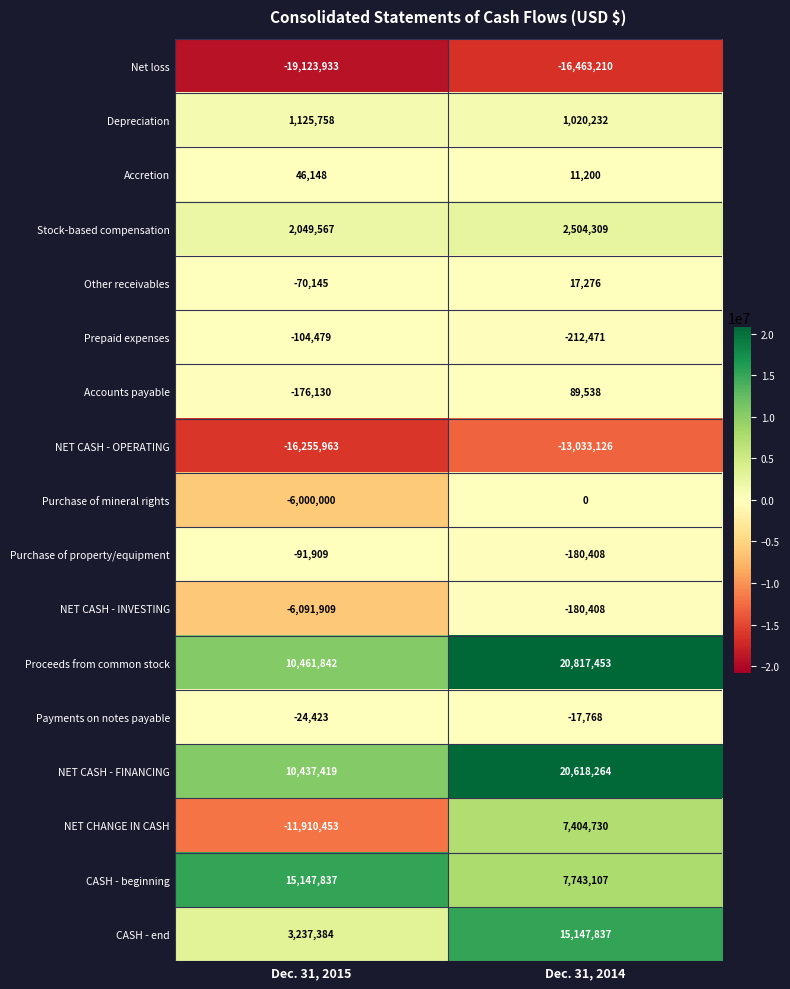

At how many categories does at least one series exceed 19624850?

1